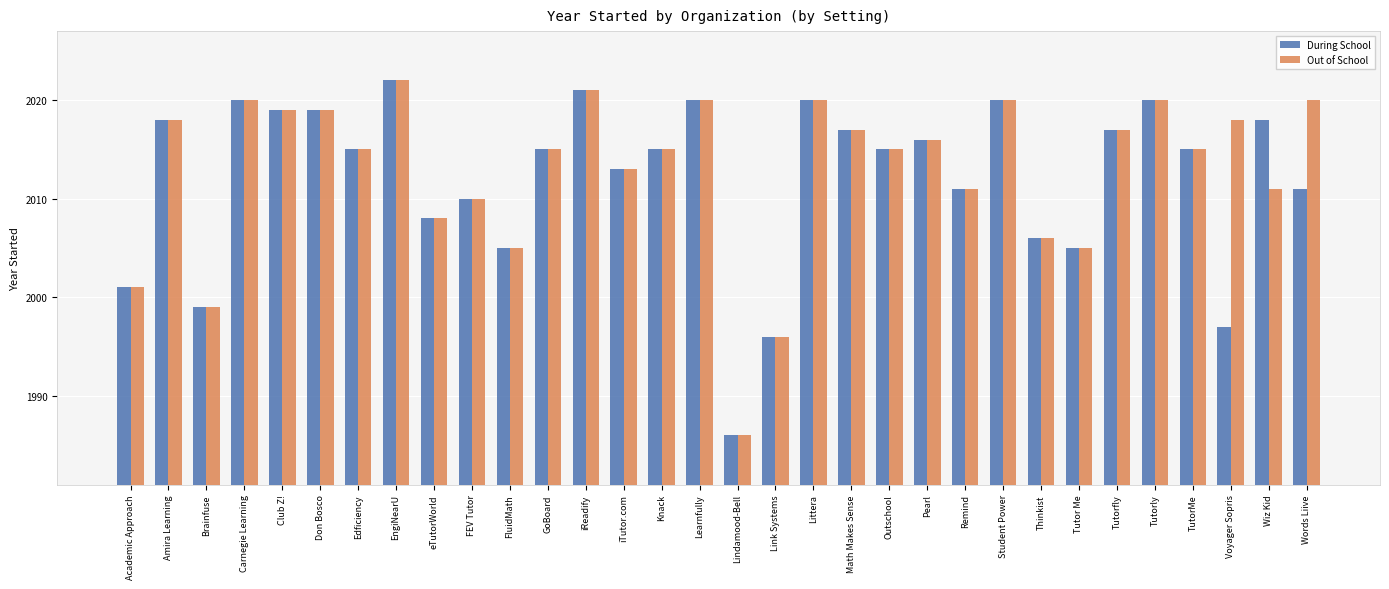

At which label does Out of School reach its peak?

EngiNearU